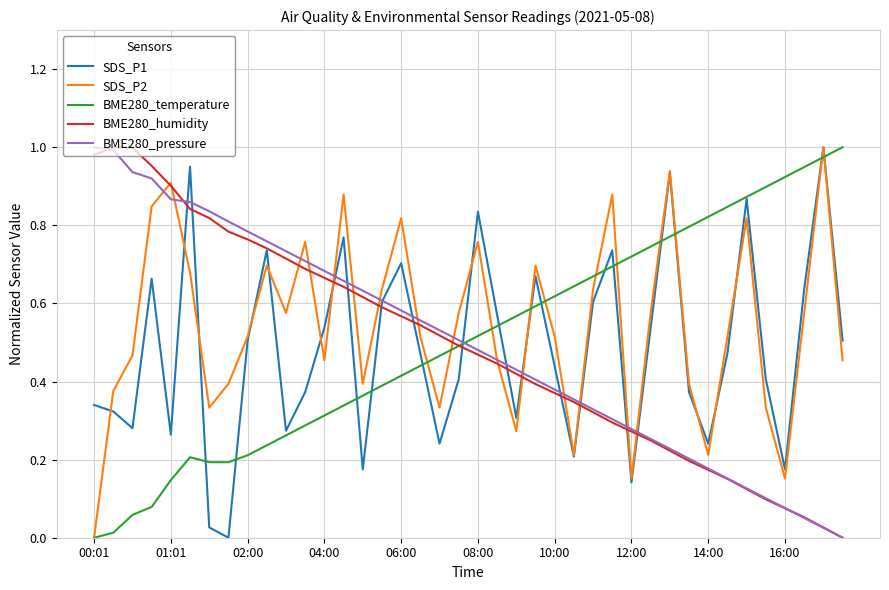

How many lines are shown in the chart?

5